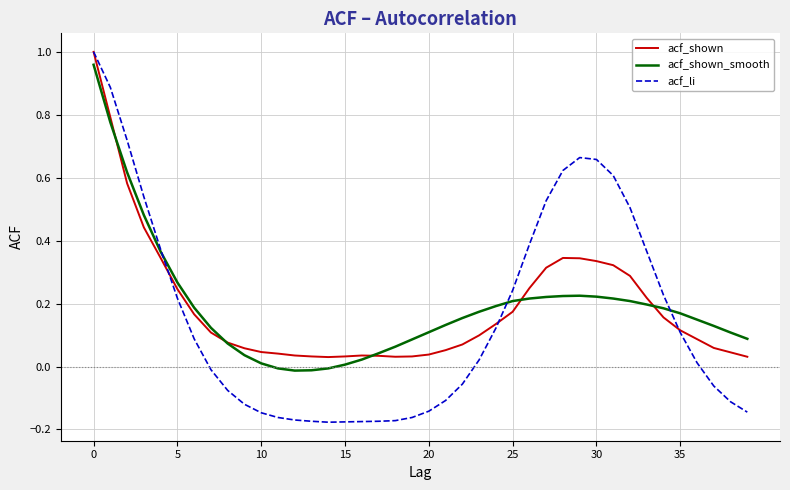

Which series has the widest spread of values?

acf_li